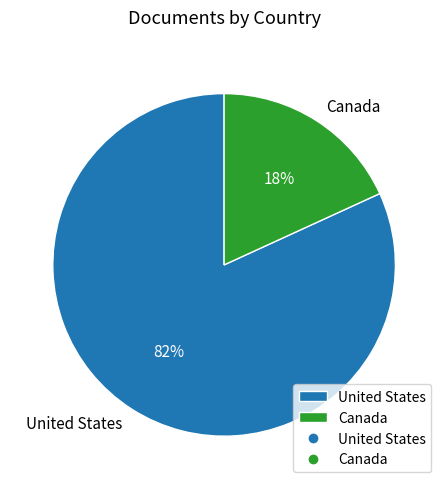

To the nearest percent, what portion does Canada represent?

18%